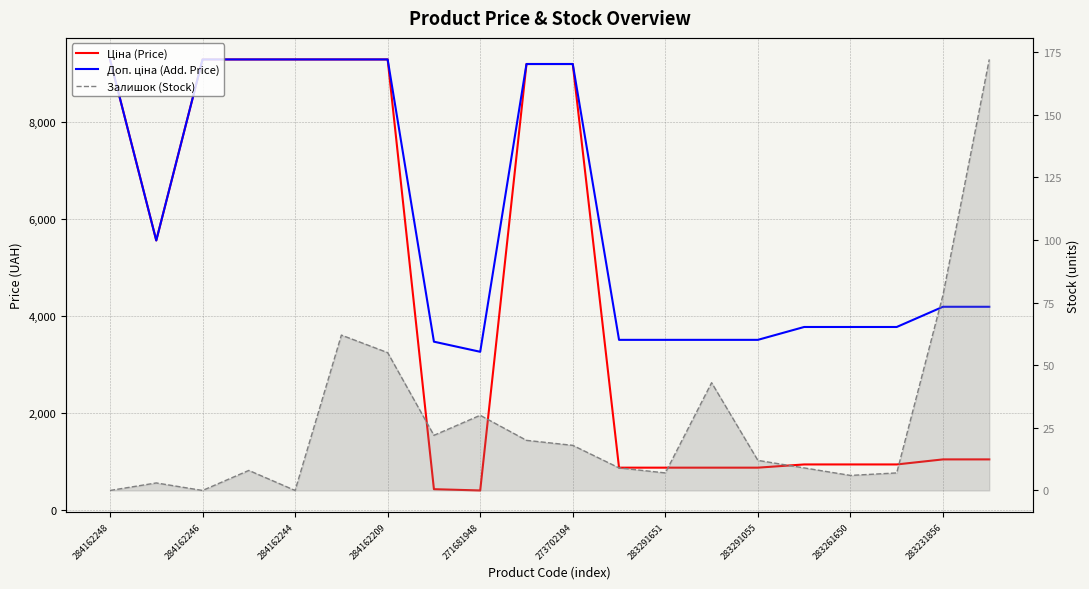

What is the difference between the highest and lowest values at 283291055?

3452.1